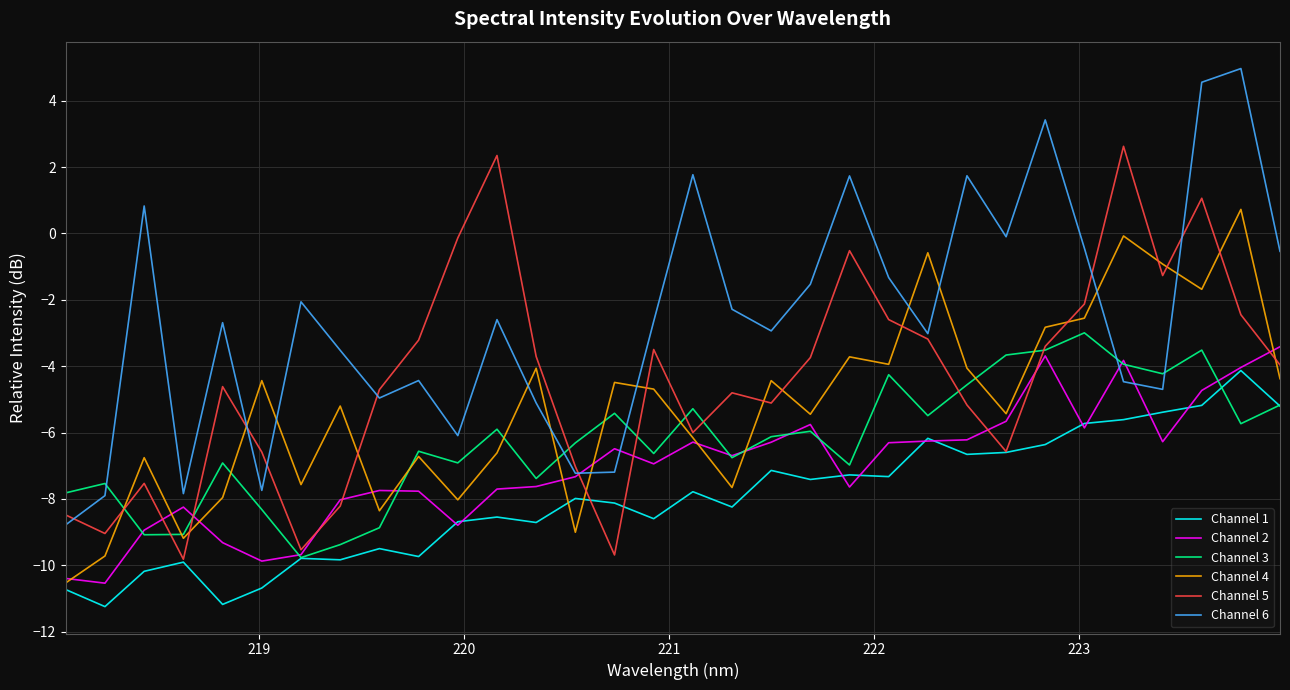

Which series ends up on top after the final intersection of Channel 1 and Channel 4?

Channel 4